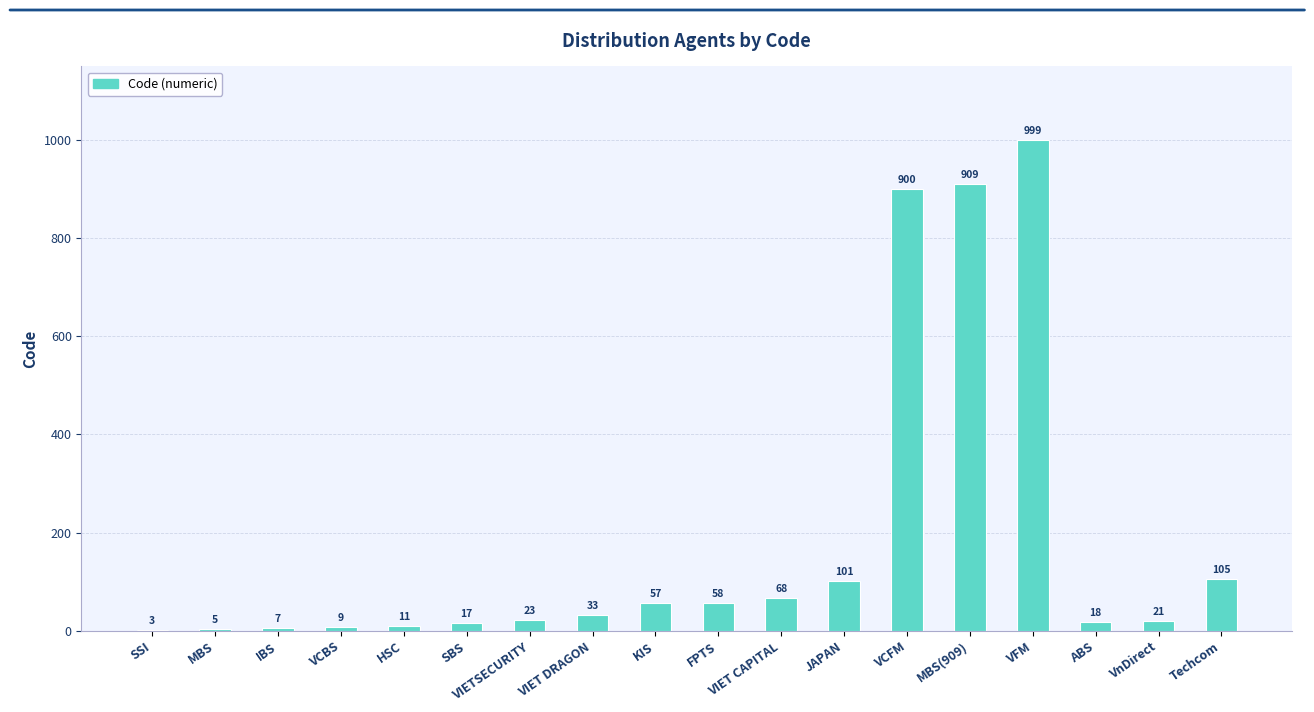

Reading left to right, transcribe all the data shown in this chart.

3	5	7	9	11	17	23	33	57	58	68	101	900	909	999	18	21	105